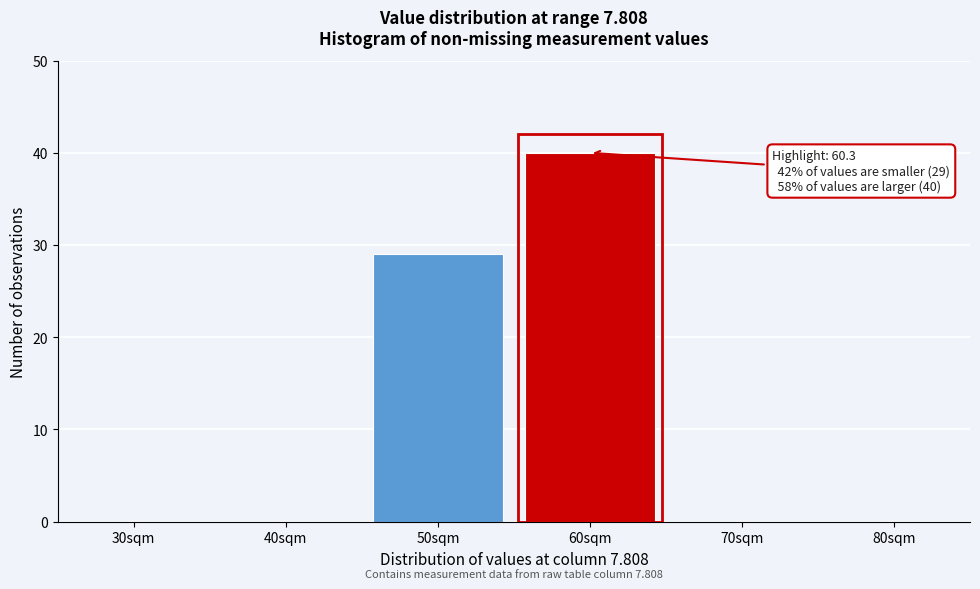

Between 80sqm and 60sqm, which is larger?

60sqm